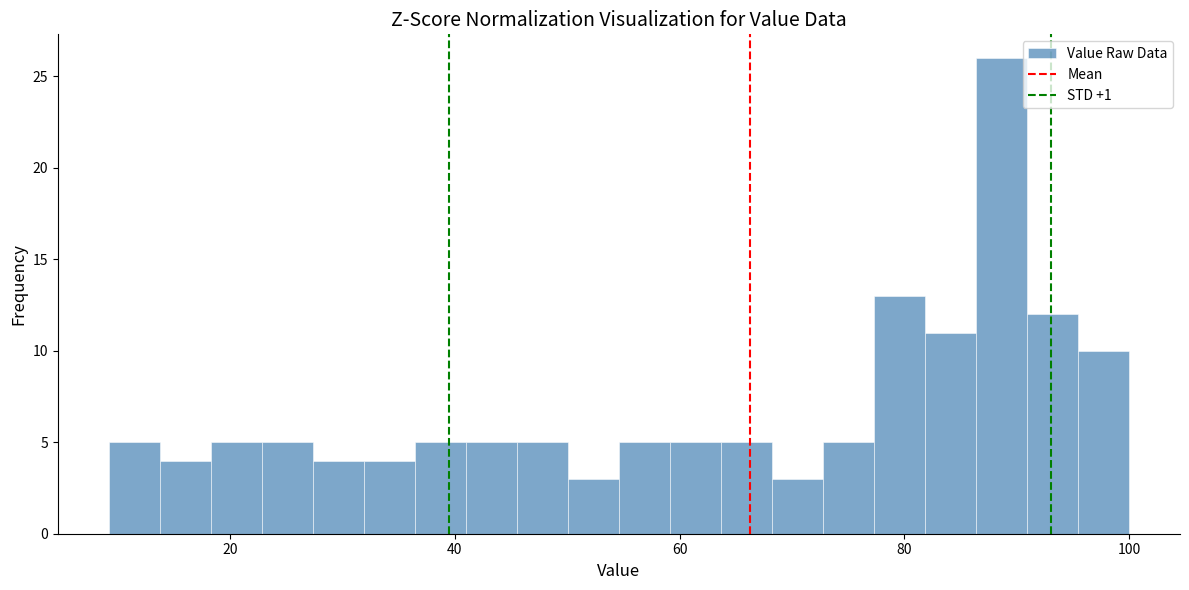

Read against the x-axis, roughly where is the centre of the tallest bar?

88